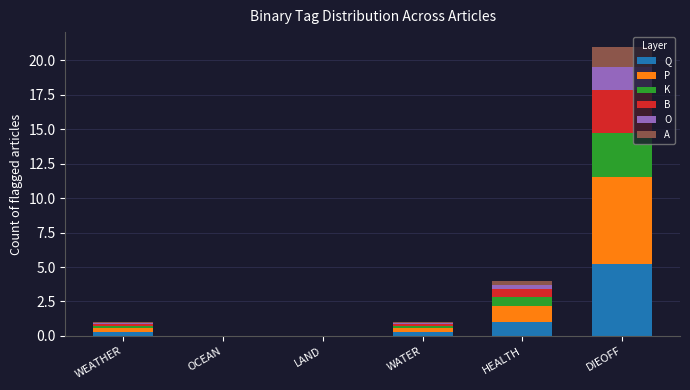

Where is Q nearest to the value 2?

HEALTH